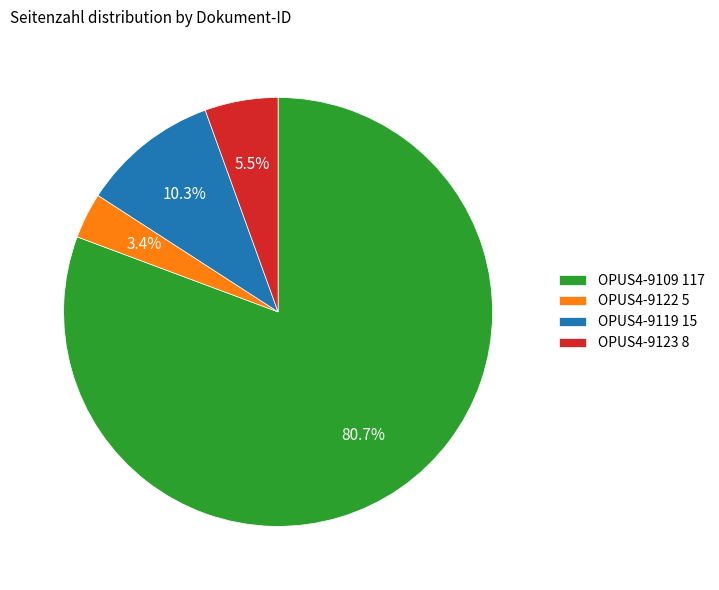

How many slices are in this pie chart?

4